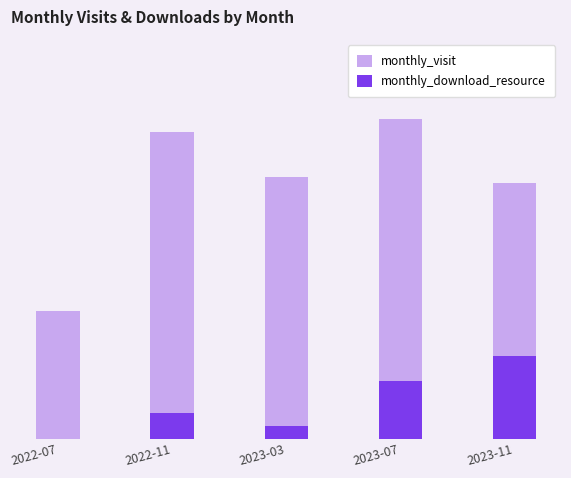

Reading left to right, what are all the values shown in this chart?

monthly_visit: 2022-07=20	2022-11=48	2023-03=41	2023-07=50	2023-11=40
monthly_download_resource: 2022-07=0	2022-11=4	2023-03=2	2023-07=9	2023-11=13